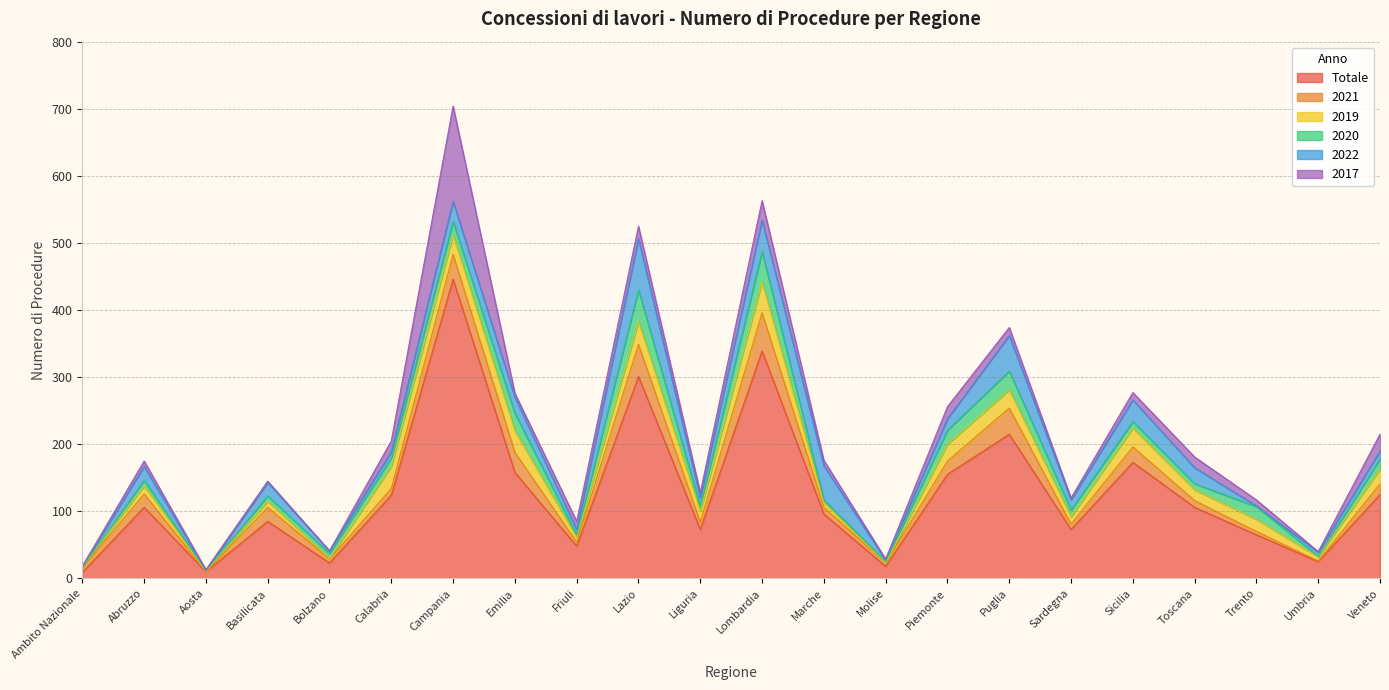

What is the difference between the second highest and minimum values in the 2017 series?

29